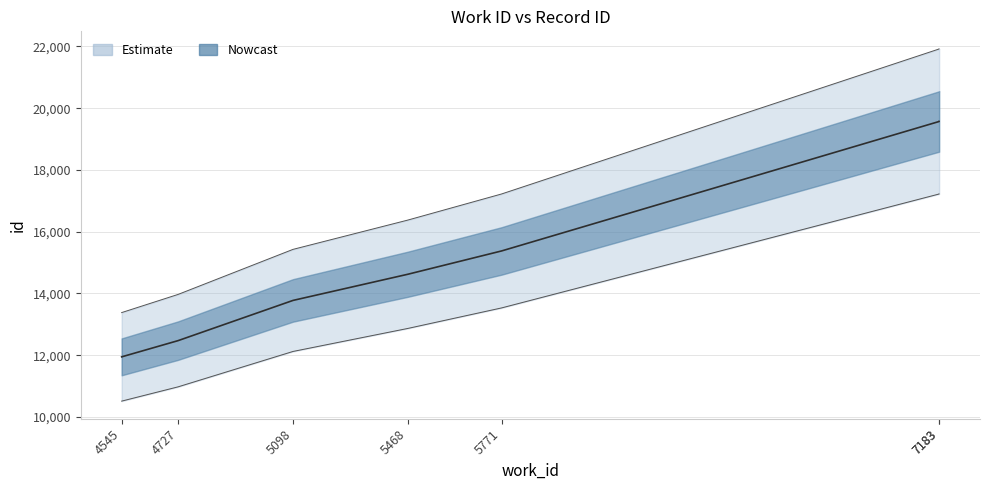

At which category does the chart reach its minimum across all series?

4545